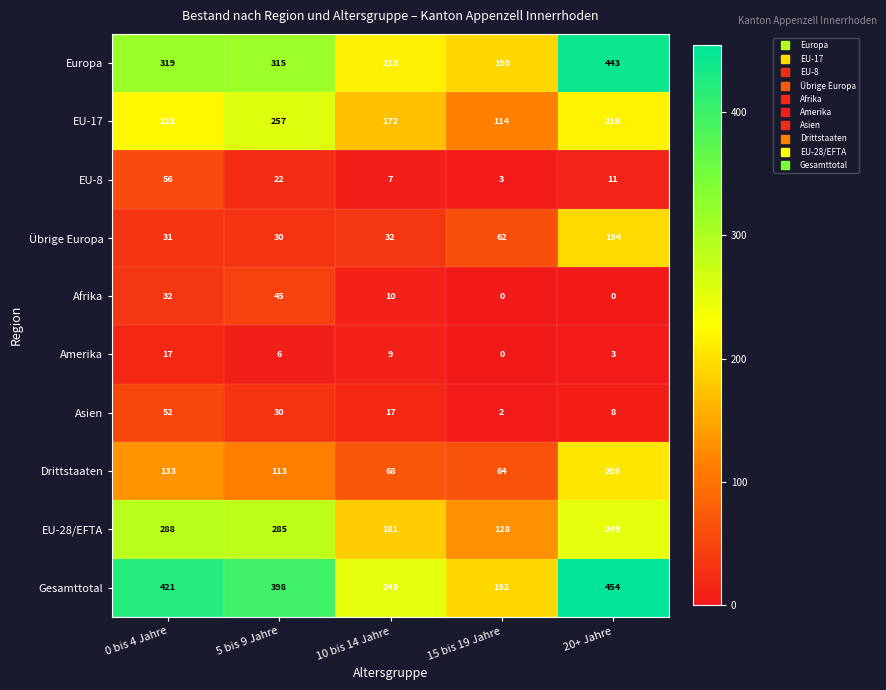

Which series has the largest total across all categories?

Gesamttotal